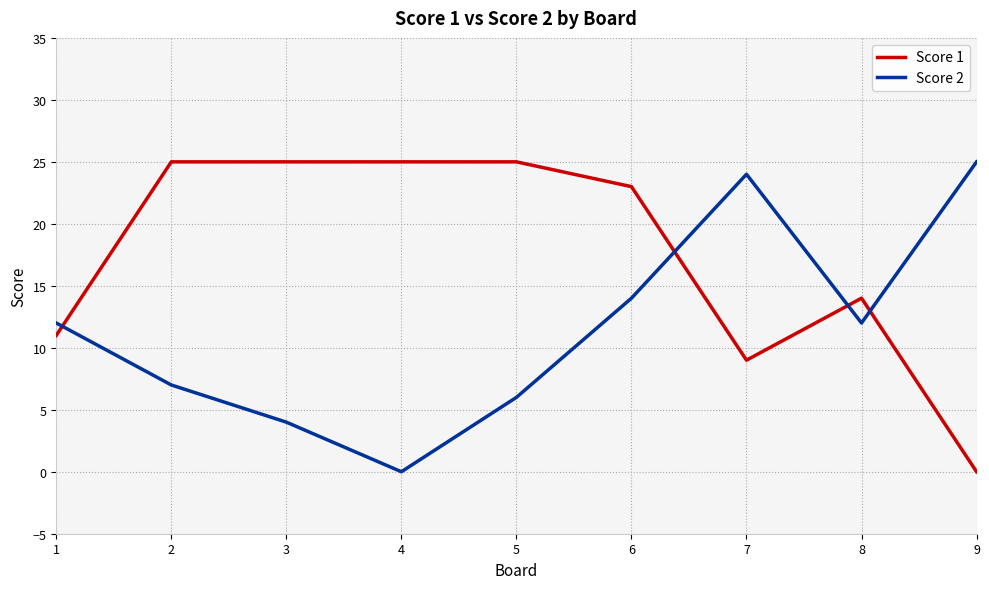

At how many categories does at least one series exceed 2?

9